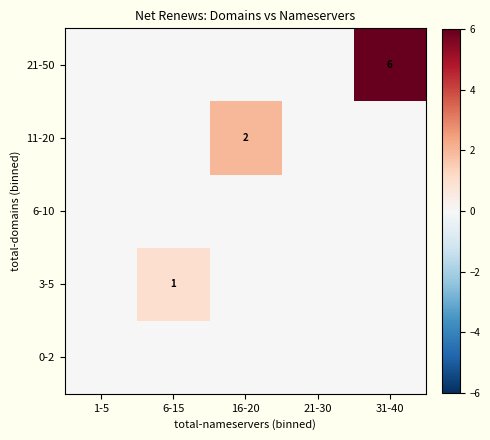

True or false: 3-5 has a value of 1 at 6-15.

True